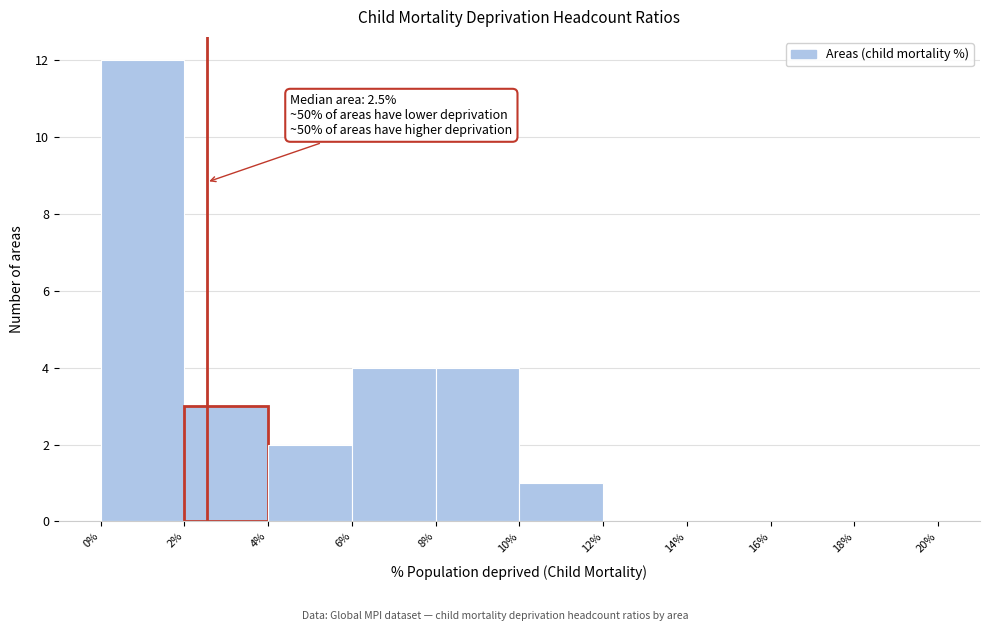

Which range on the x-axis has the tallest bar?

0% to 2%